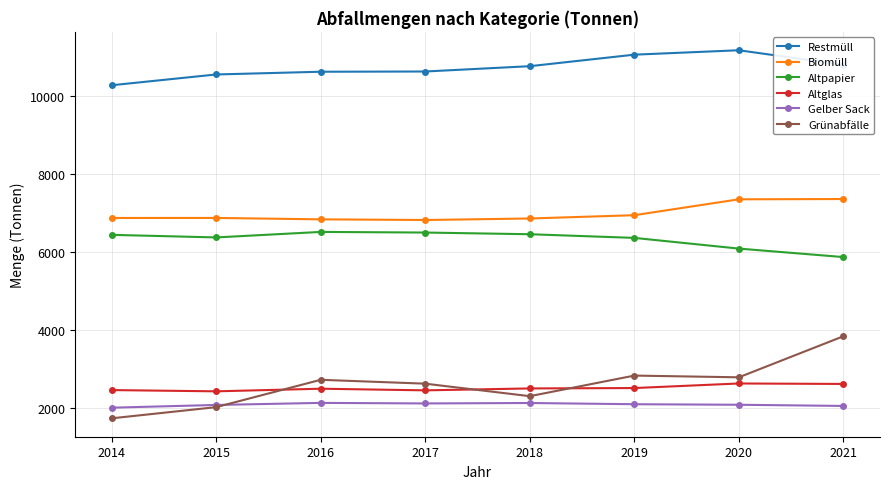

At which category does the chart reach its minimum across all series?

2014